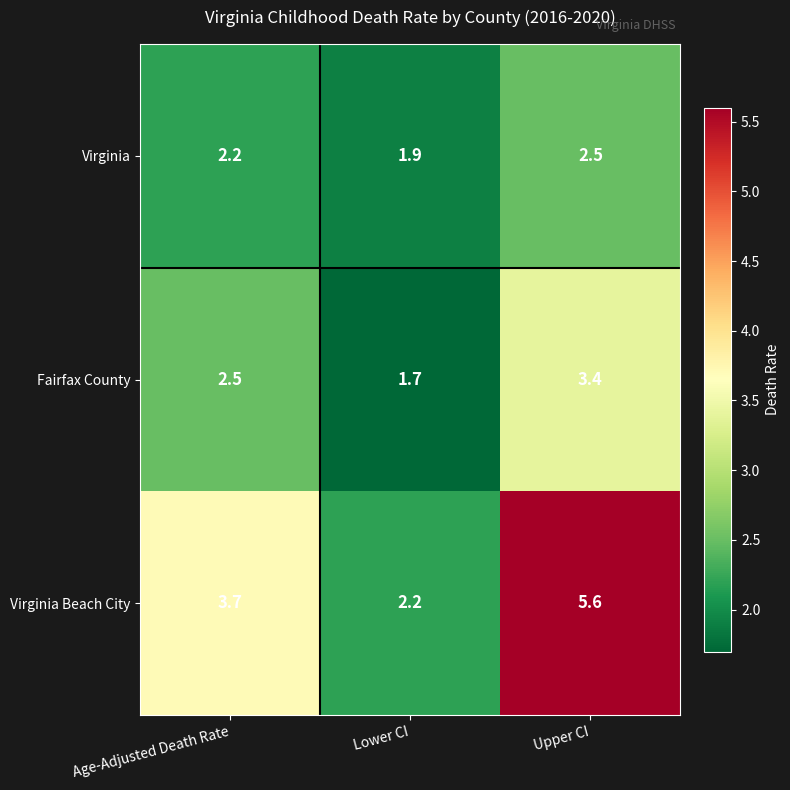

At which category is the sum across all series the highest?

Upper CI